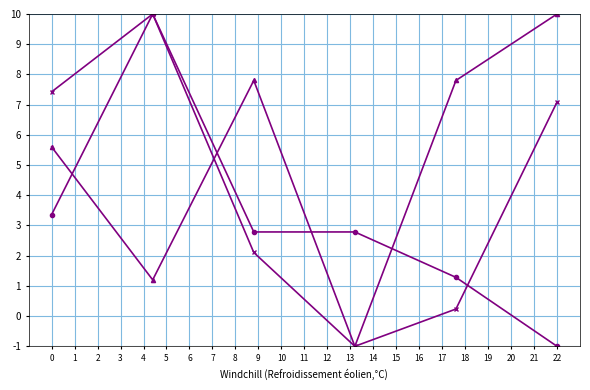

What is the smallest value displayed?

-1.0